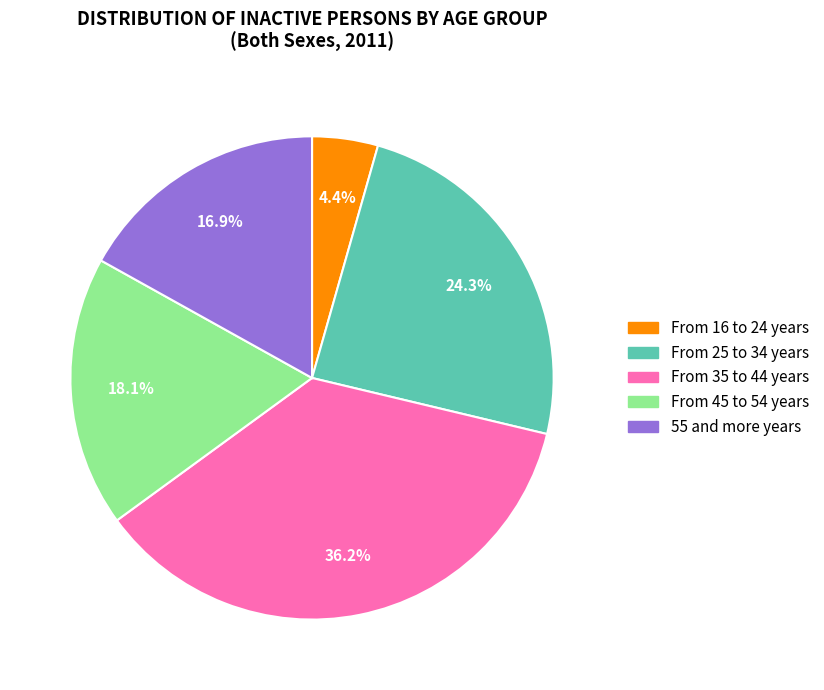

How many segments does this pie chart have?

5